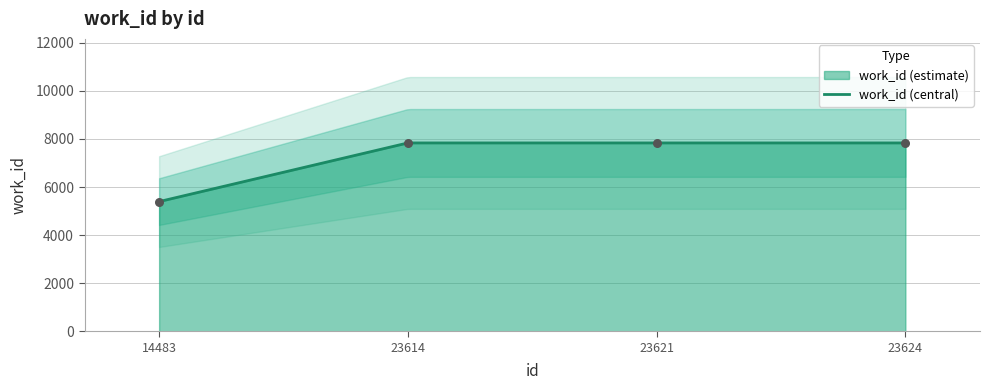

What is the change in value from 14483 to 23614?

+2441